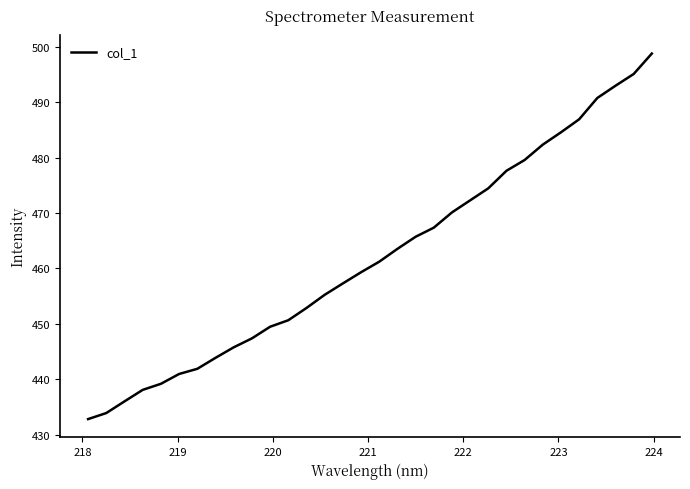

What is the minimum value shown in the chart?

432.8